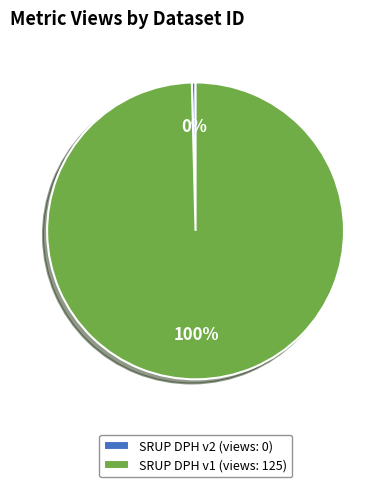

How many segments does this pie chart have?

2